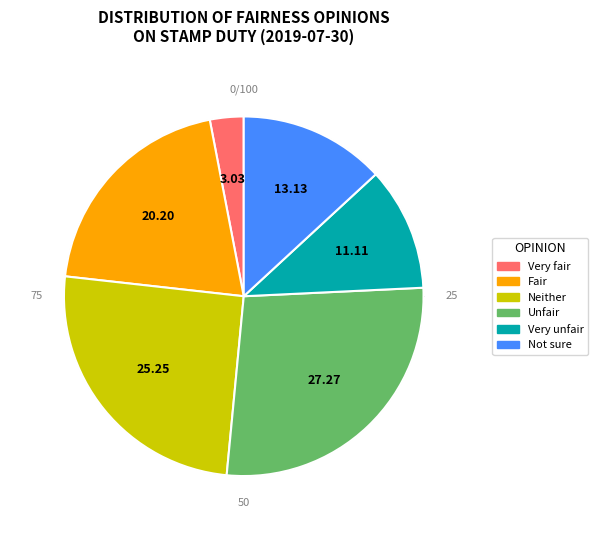

Rank the categories by value from lowest to highest.

Very fair, Very unfair, Not sure, Fair, Neither, Unfair